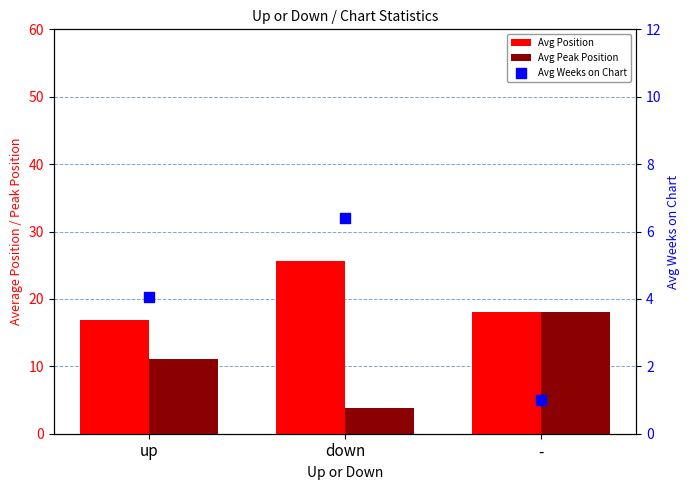

Which series contains the highest Y value?

Avg Position